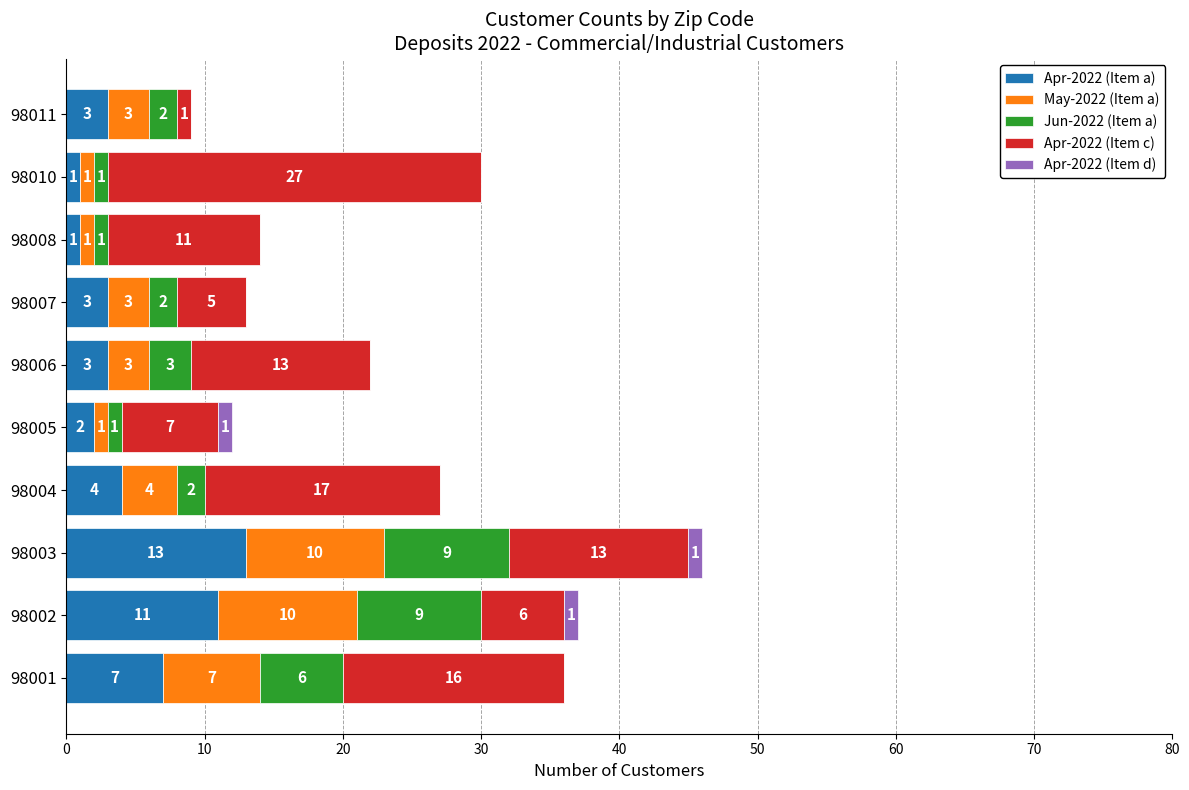

What is the highest value of the Apr-2022 (Item a) series?

13